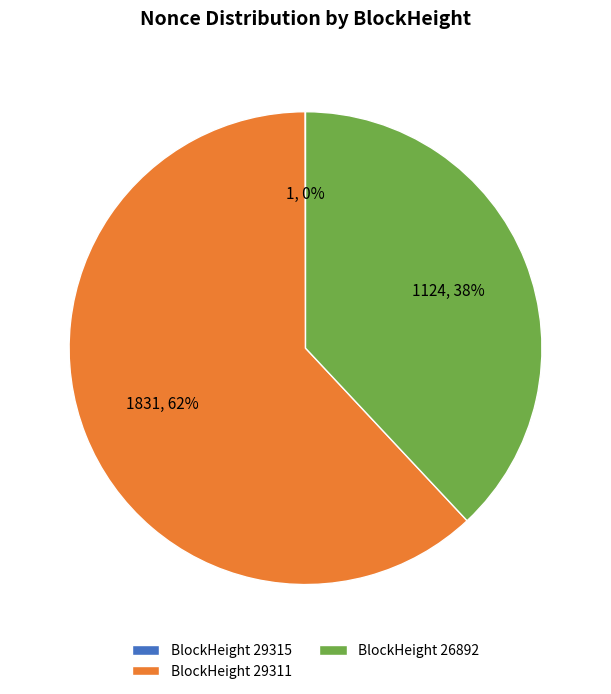

Which slice represents more than half of the pie?

BlockHeight 29311